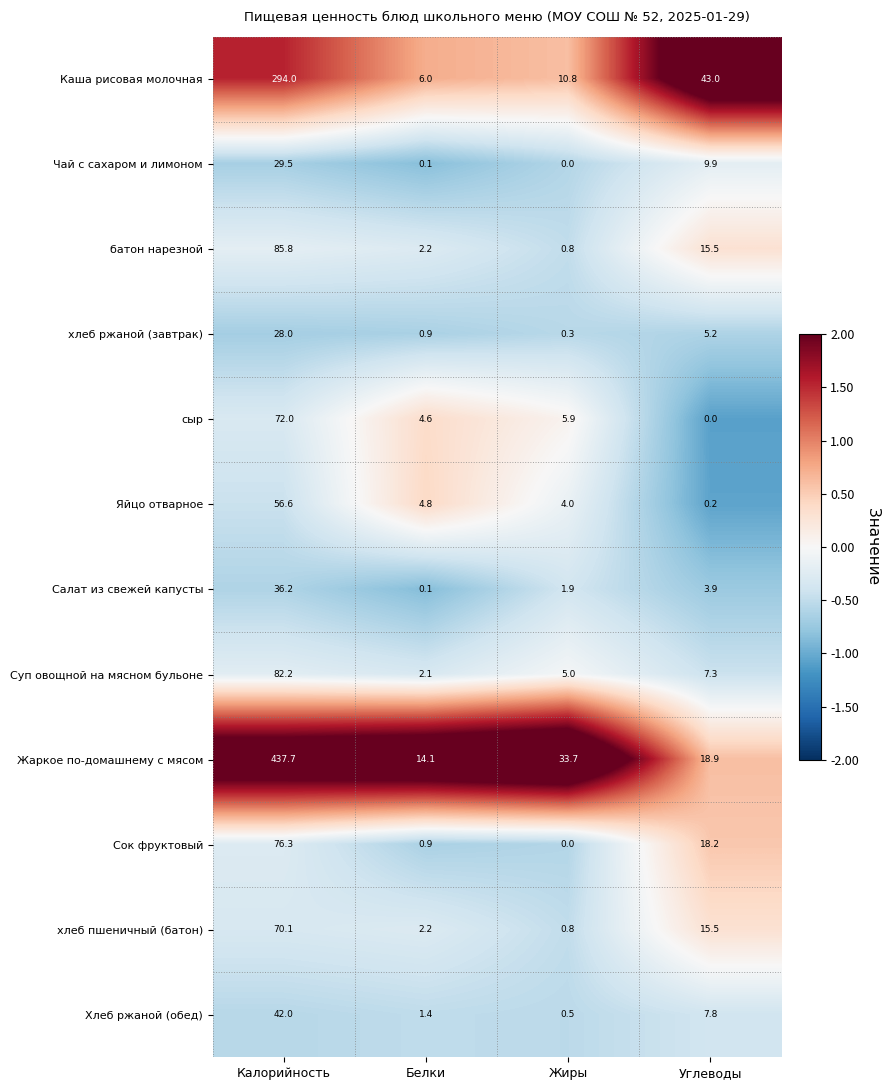

Rank the series by their maximum value, from lowest to highest.

хлеб ржаной (завтрак), Чай с сахаром и лимоном, Салат из свежей капусты, Хлеб ржаной (обед), Яйцо отварное, хлеб пшеничный (батон), сыр, Сок фруктовый, Суп овощной на мясном бульоне, батон нарезной, Каша рисовая молочная, Жаркое по-домашнему с мясом